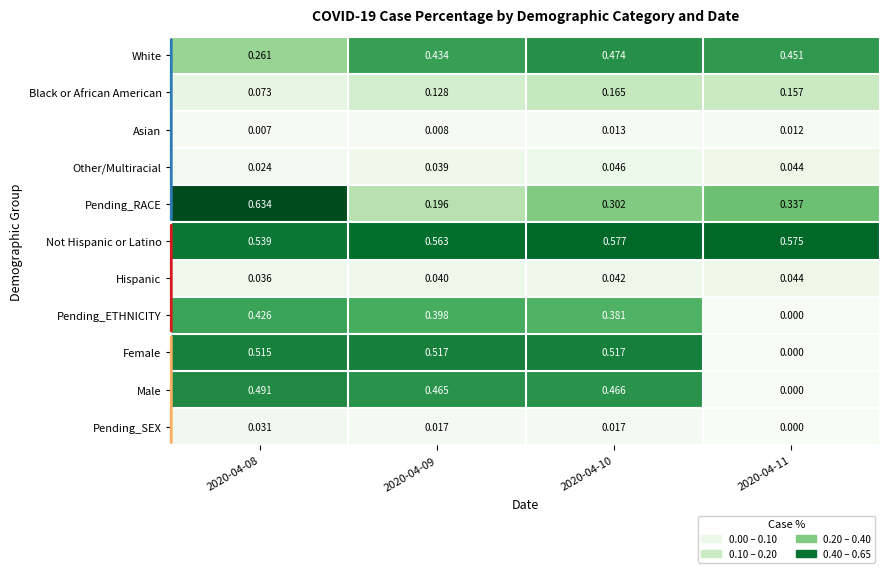

Which label corresponds to the smallest value in the chart?

2020-04-11